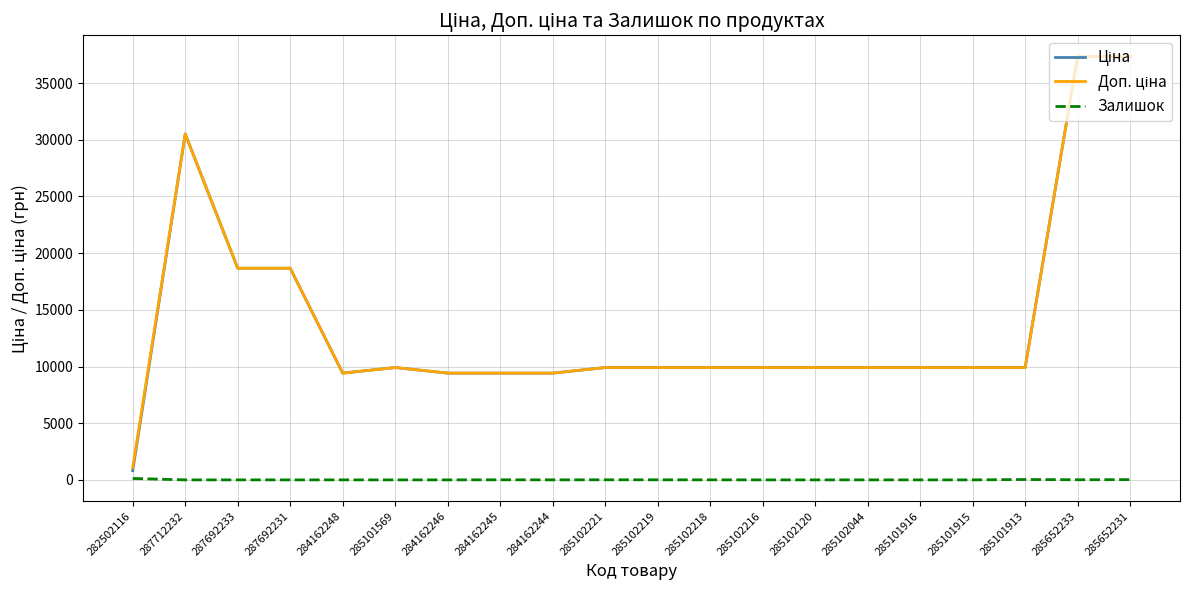

What is the difference between the highest and lowest values at 284162248?

9416.9